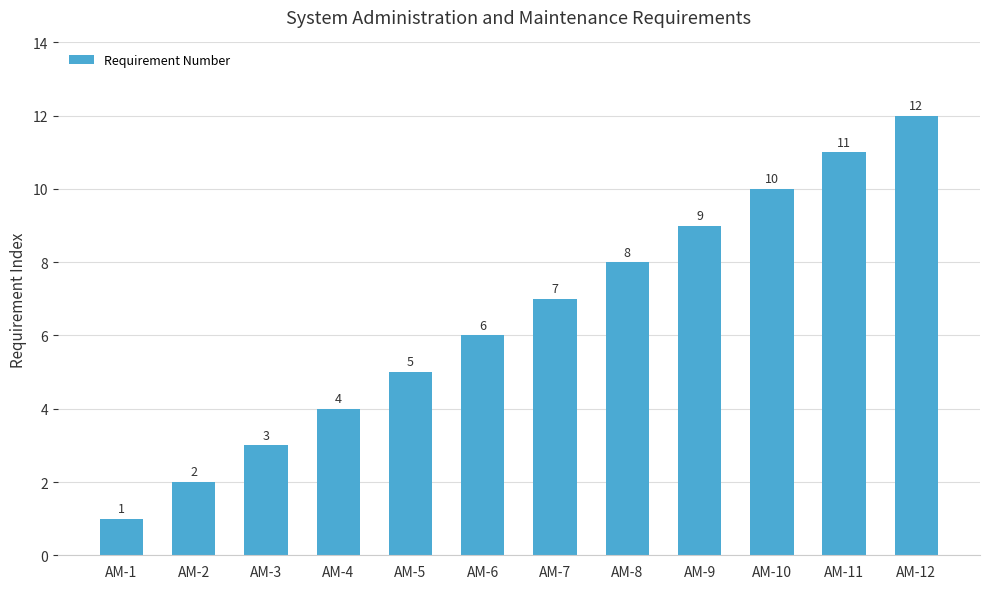

What is the approximate value at AM-8, to the nearest 5?

10